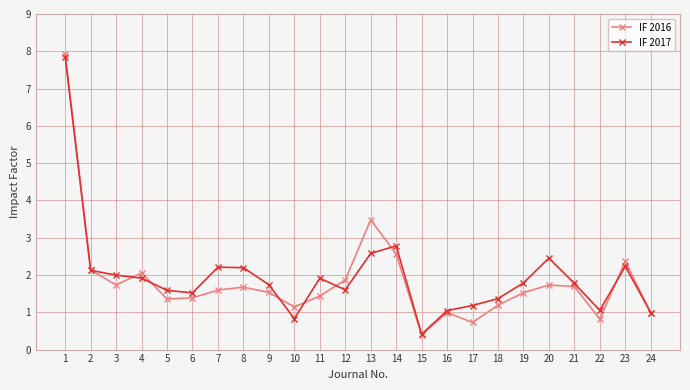

Rank the series by their average value, from highest to lowest.

IF 2017, IF 2016